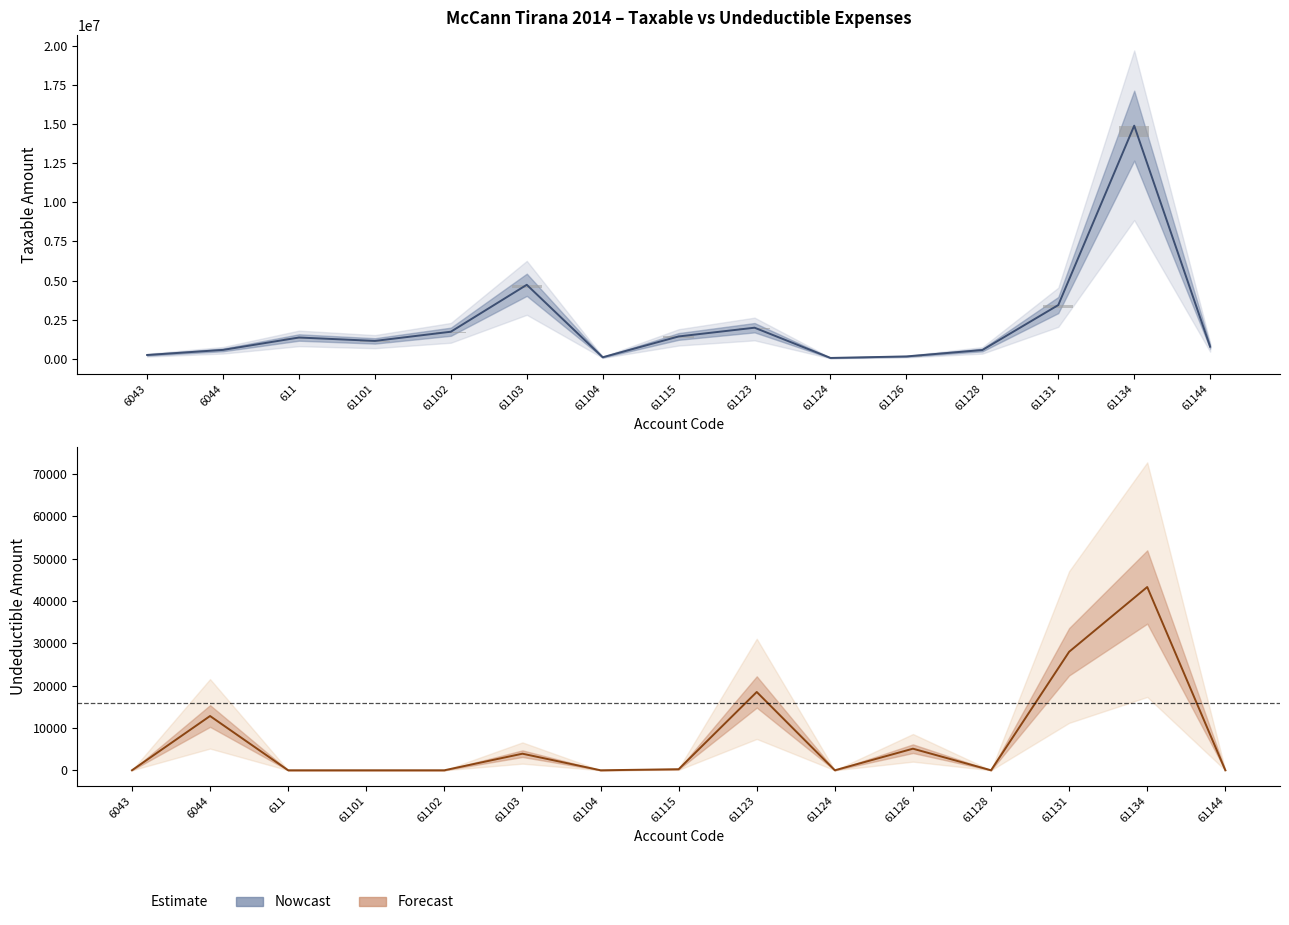

At how many categories does at least one series exceed 1057956?

8